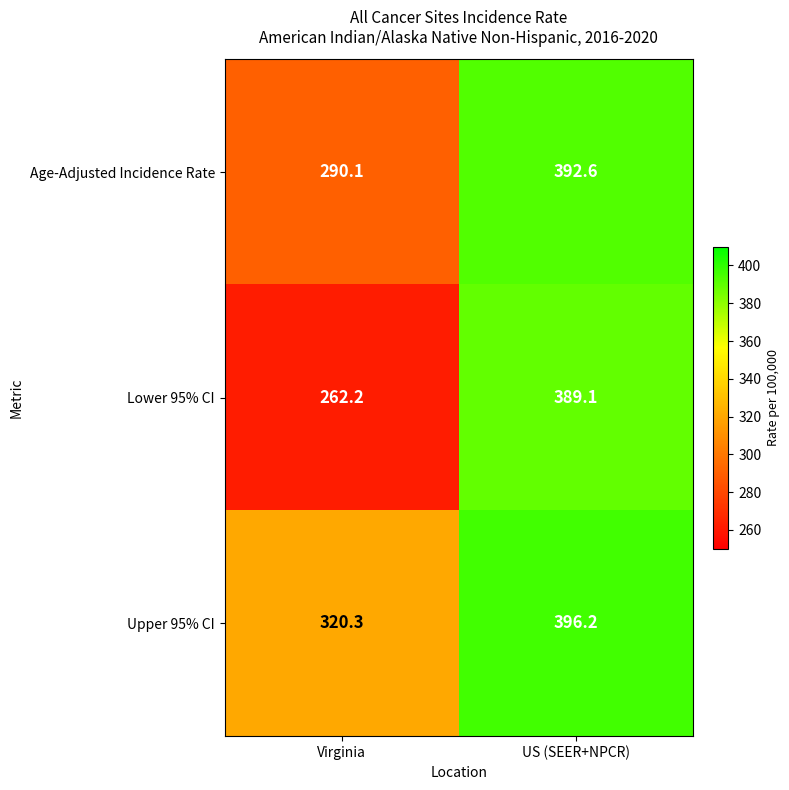

What is the difference between the highest and lowest values at US (SEER+NPCR)?

7.1